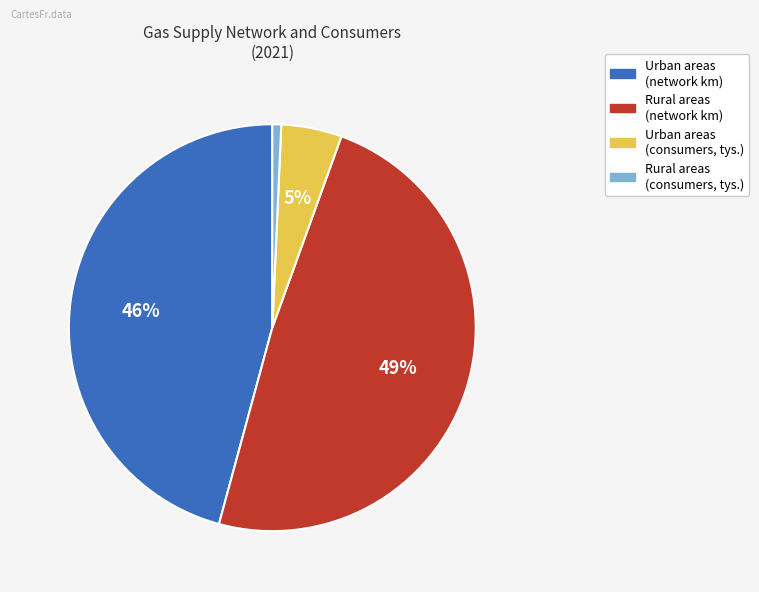

Which has a higher value, Urban areas (network km) or Rural areas (network km)?

Rural areas (network km)